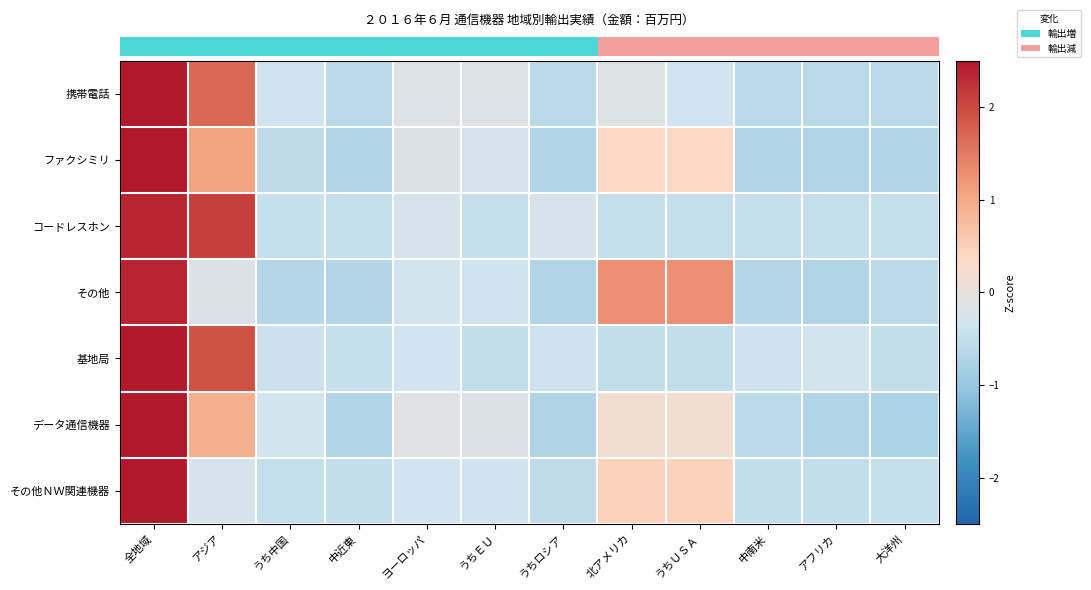

Which category has the highest value across all series?

全地域